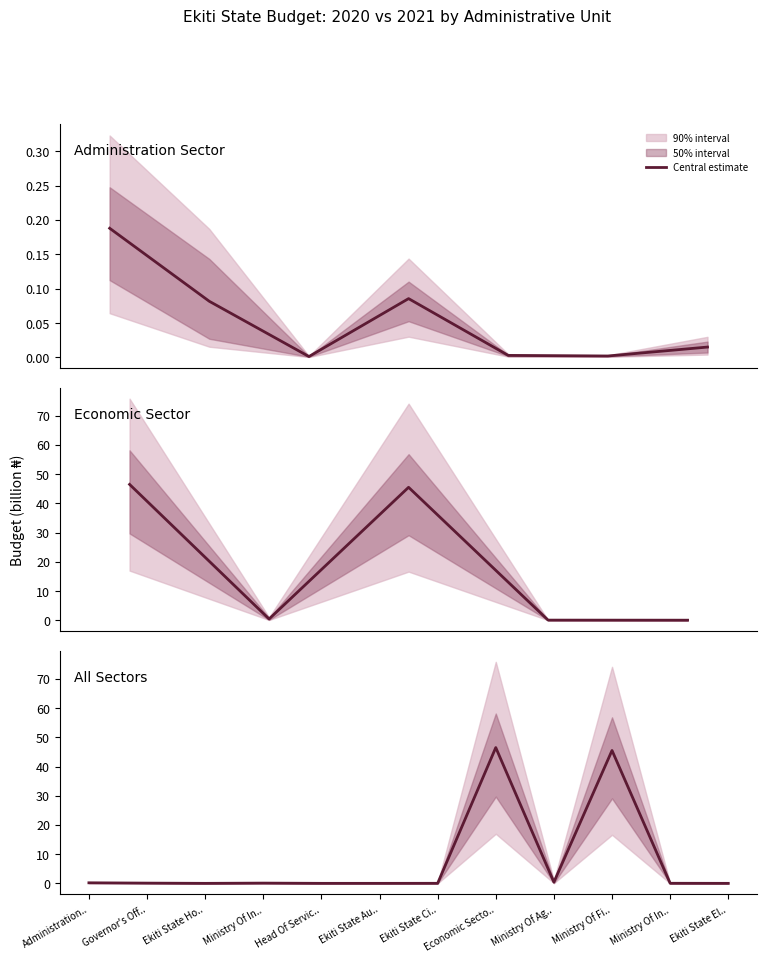

Is it true that the value at Ekiti State Au.. is 0.0?

False